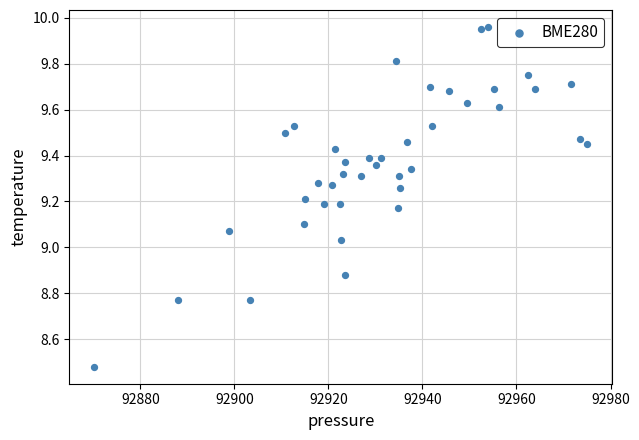

What is the range of X values (max minus min)?

104.9